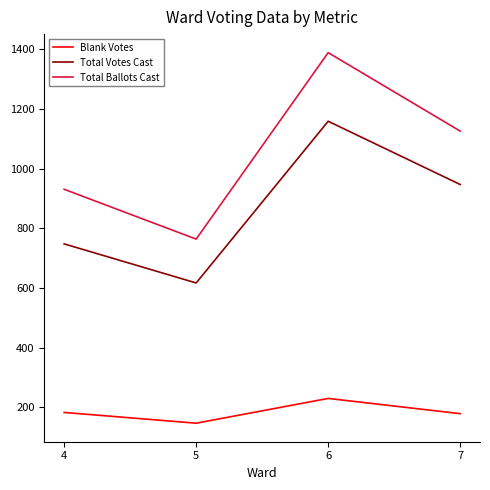

What is the sum of the Total Votes Cast values at 5 and 4?

1365